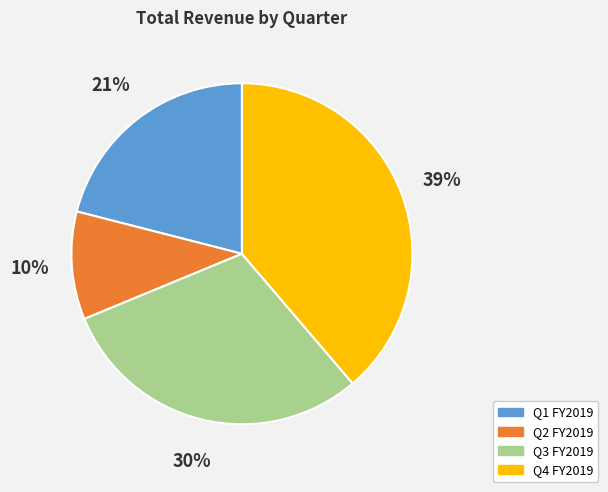

What is the ratio of the value at Q2 FY2019 to the value at Q4 FY2019?

0.3